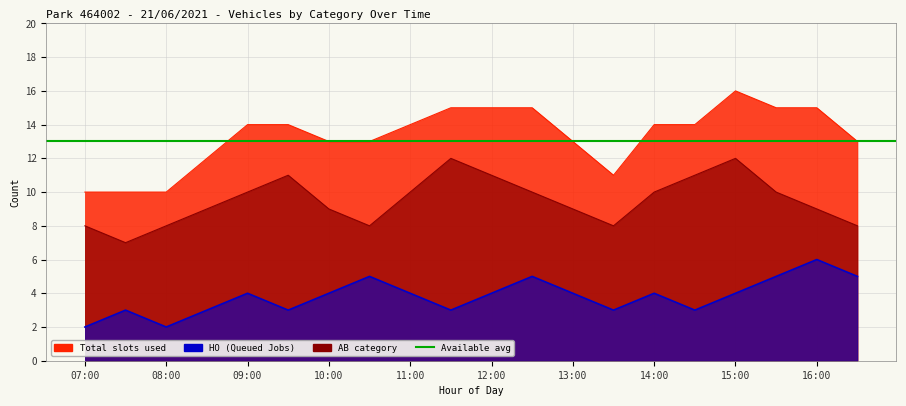

Rank the categories by Total value from highest to lowest.

15:00, 11:30, 12:00, 12:30, 15:30, 16:00, 09:00, 09:30, 11:00, 14:00, 14:30, 10:00, 10:30, 13:00, 16:30, 08:30, 13:30, 07:00, 07:30, 08:00